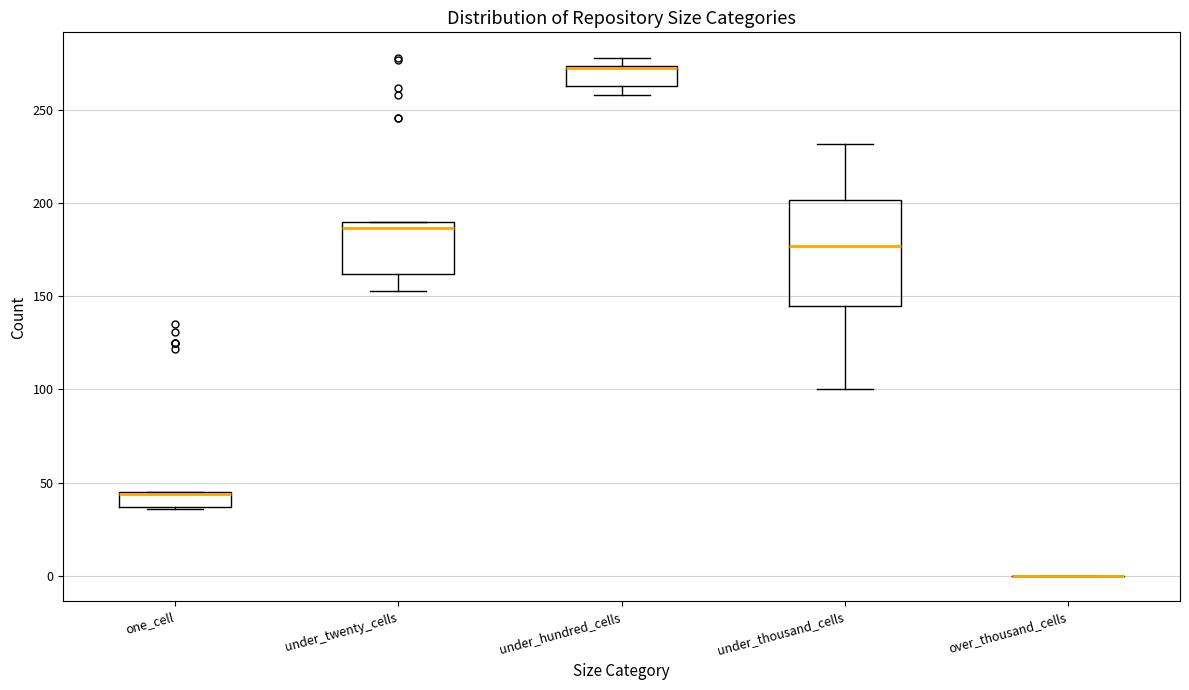

Where is the upper edge of the box for under_thousand_cells on the y-axis? The values are not printed on the chart, so give them approximately, as read against the axis.

200